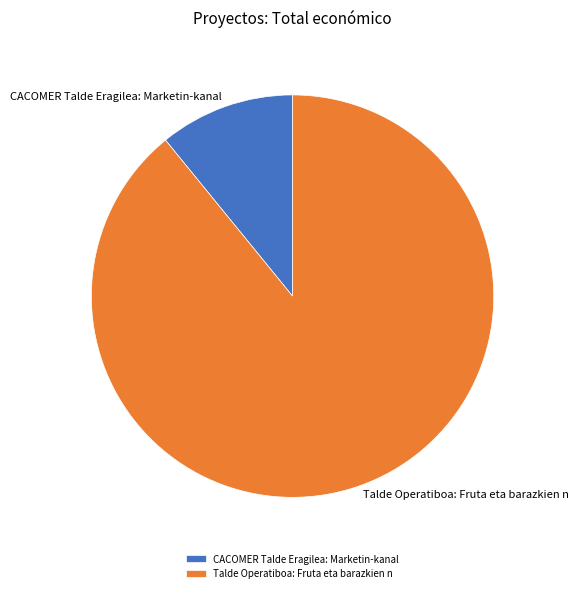

What is the ratio of the value at Talde Operatiboa: Fruta eta barazkien n to the value at CACOMER Talde Eragilea: Marketin-kanal?

8.2